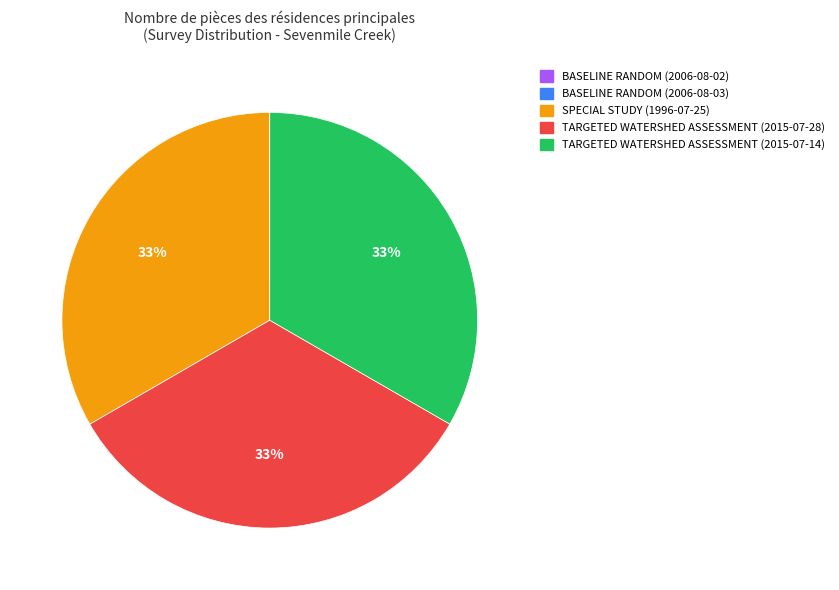

To the nearest percent, what is the difference between the largest and smallest slice percentages?

33%